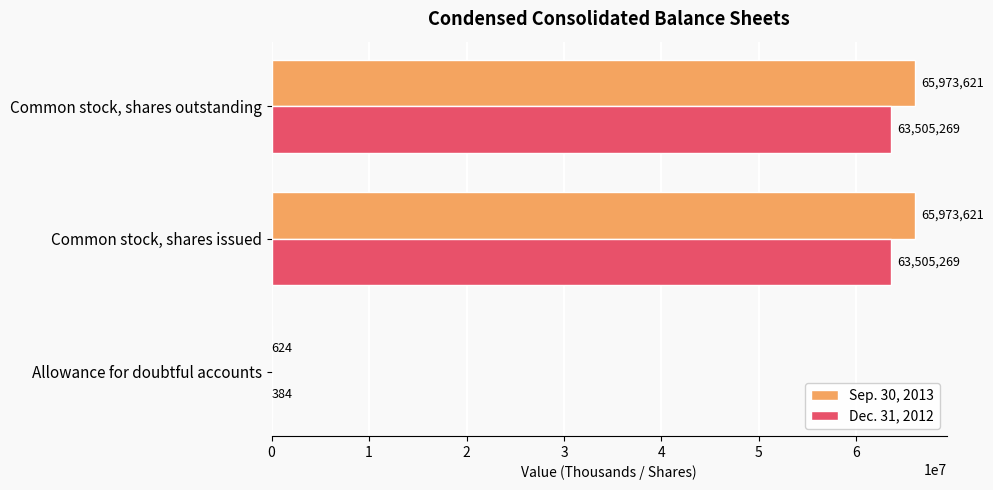

True or false: Sep. 30, 2013 has a value of 624 at Allowance for doubtful accounts.

True